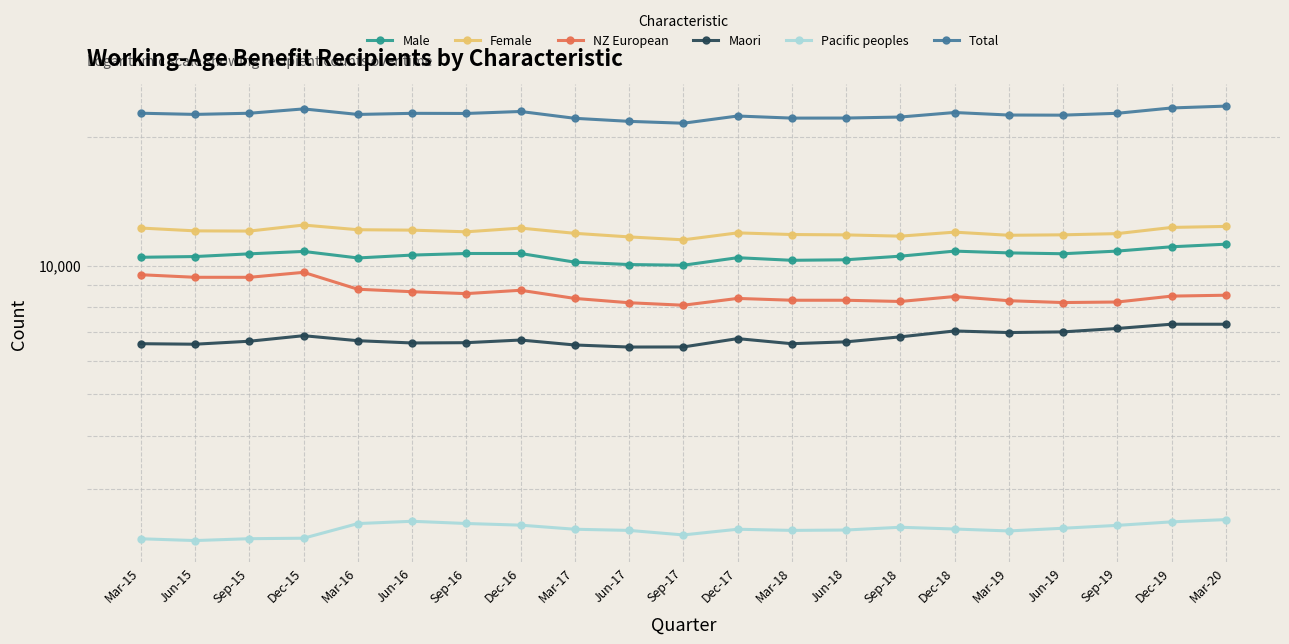

True or false: Female and NZ European cross at least once.

False